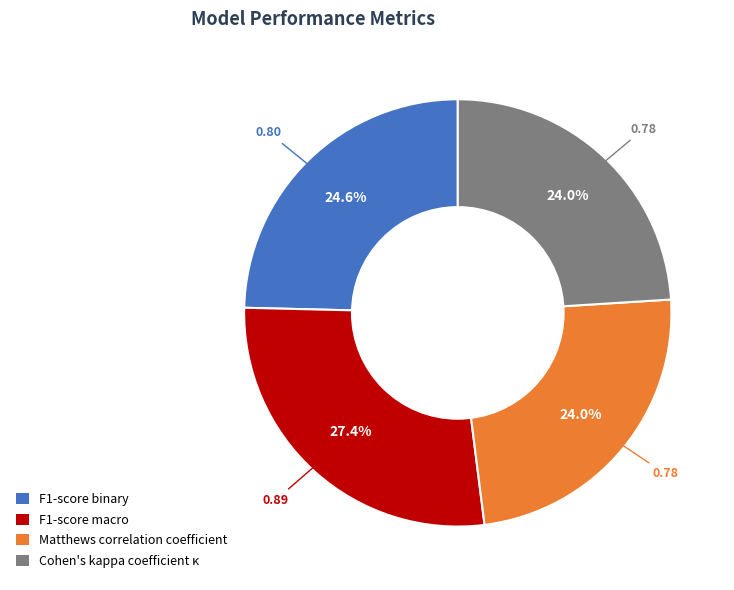

Is there a majority slice in this chart?

No